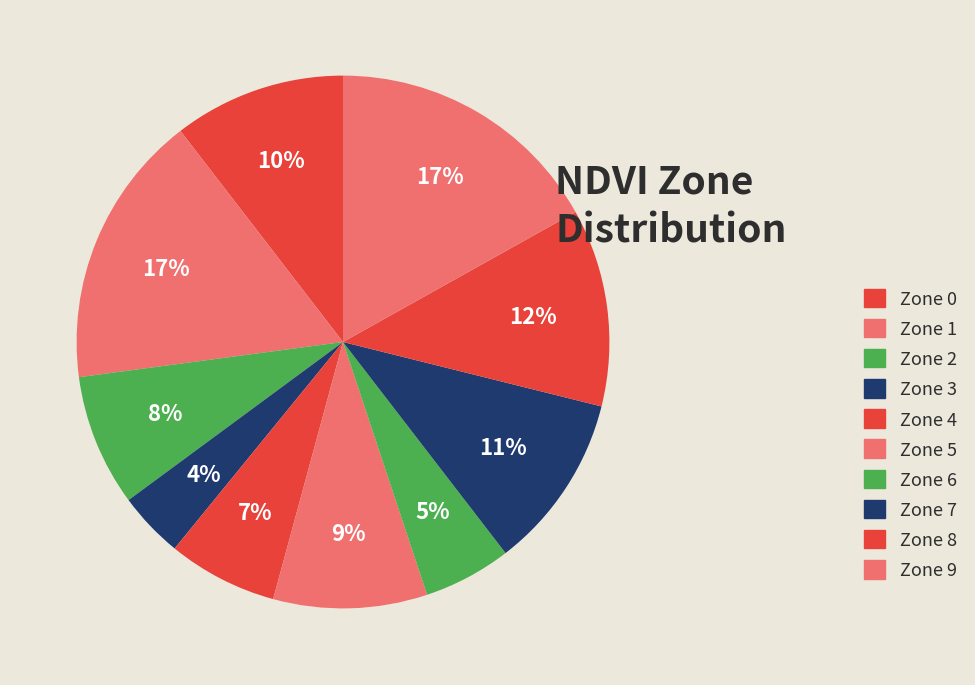

How many segments does this pie chart have?

10